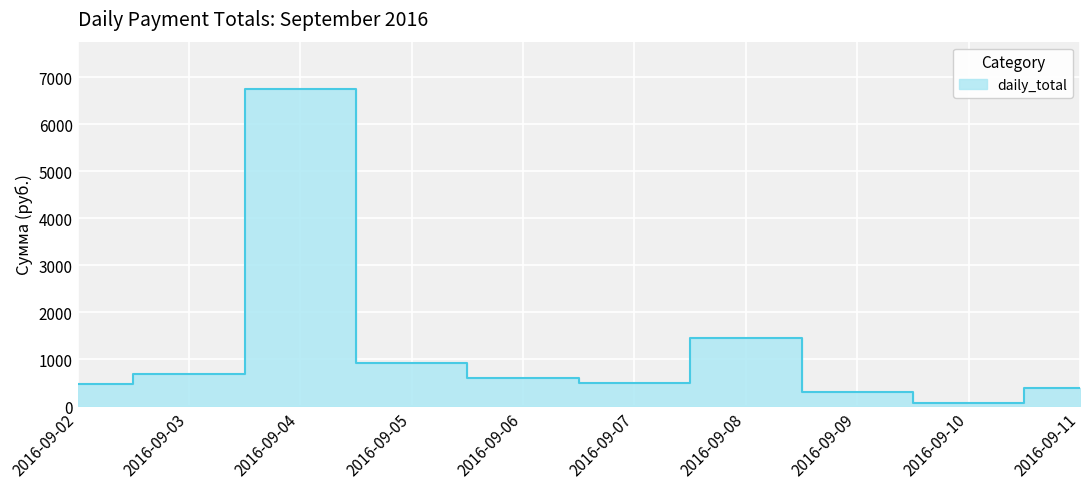

What is the change in value from 2016-09-05 to 2016-09-09?

-627